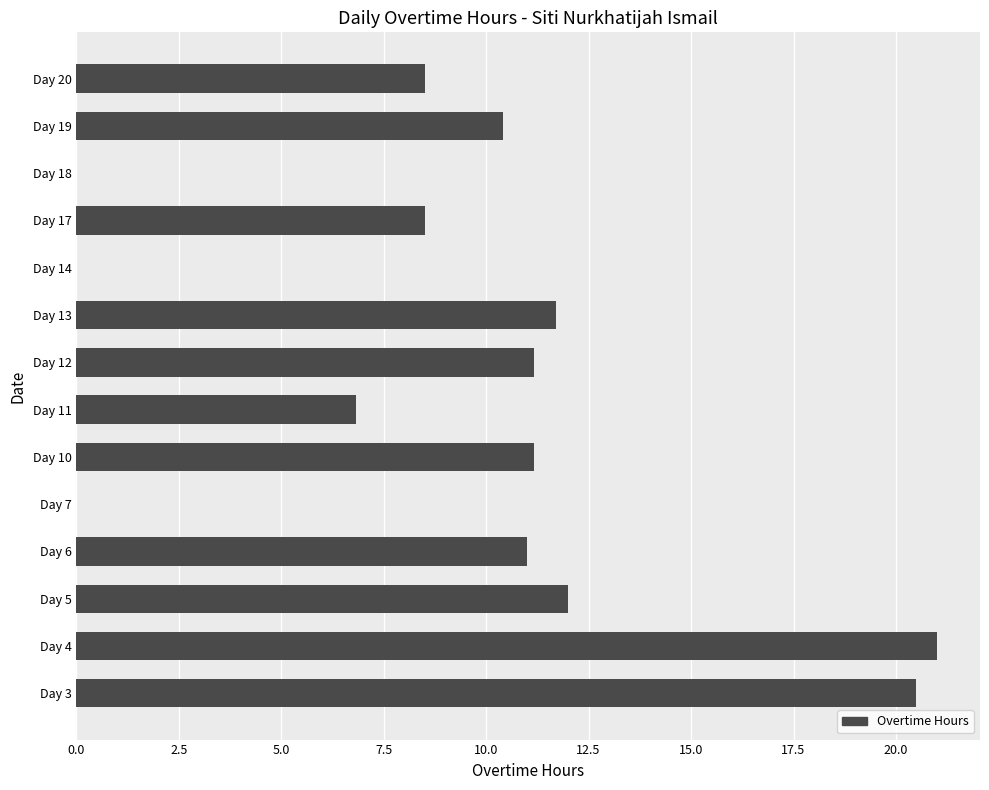

Which category has the highest value across all series?

Day 4